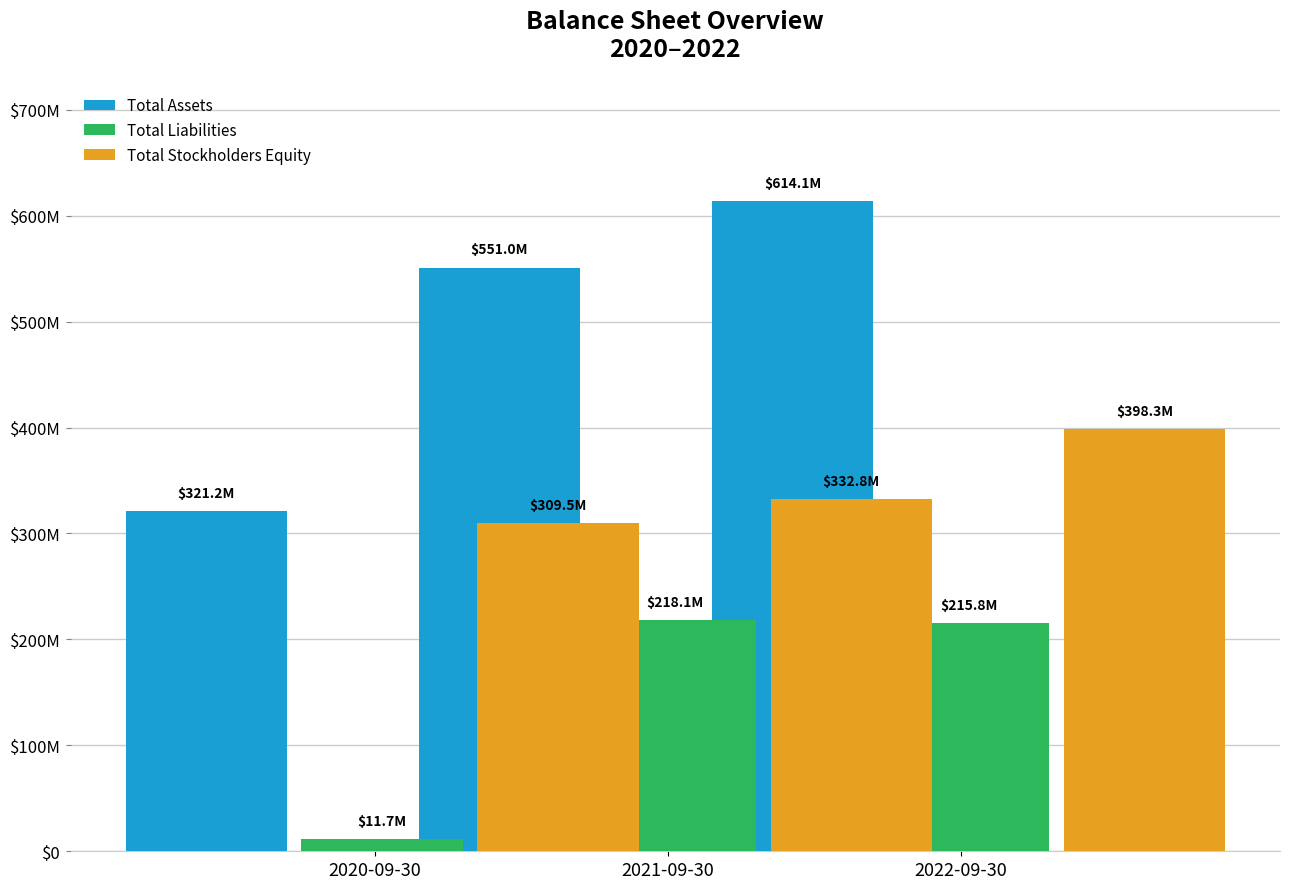

What is the label of the 2nd bar from the right?

2021-09-30